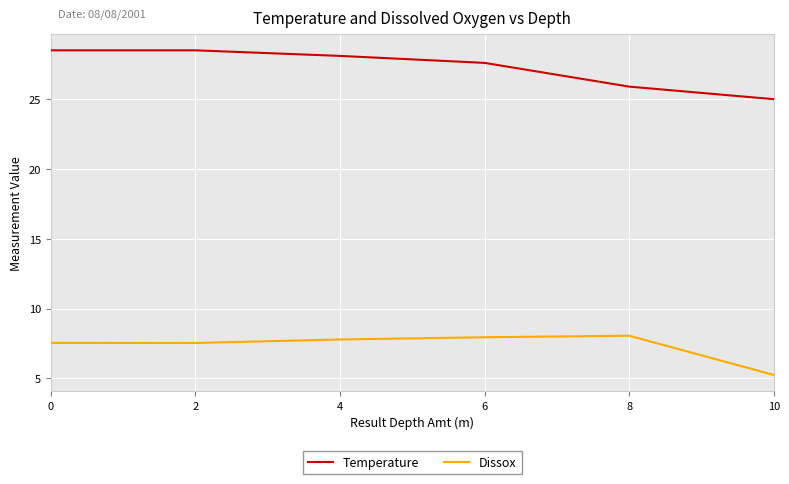

What is the difference between the Temperature values at 10 and 6?

2.6